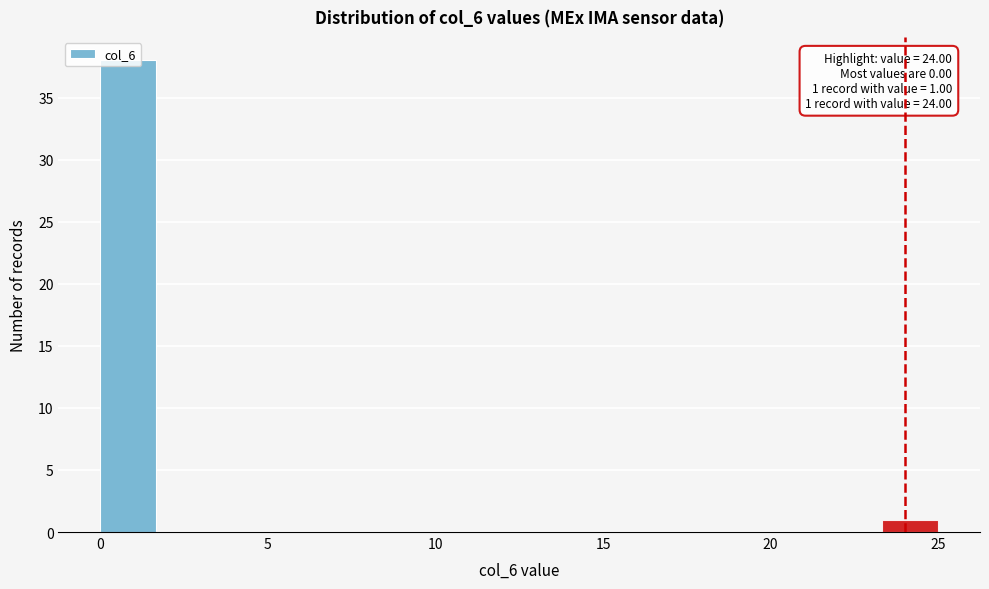

Read against the x-axis, roughly where is the centre of the tallest bar?

1.0